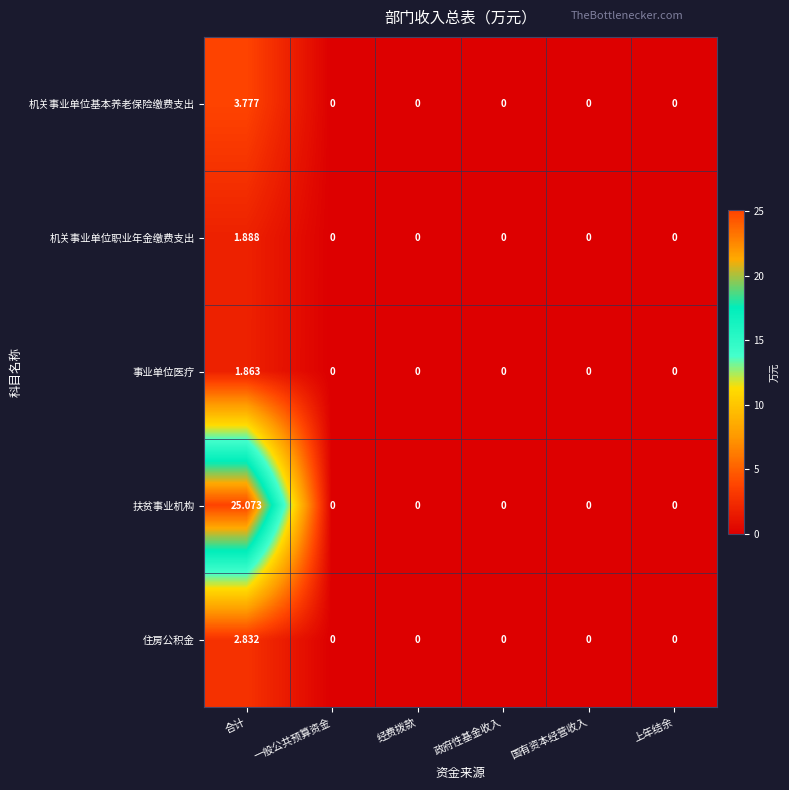

Rank the series at 合计 from lowest to highest value.

事业单位医疗, 机关事业单位职业年金缴费支出, 住房公积金, 机关事业单位基本养老保险缴费支出, 扶贫事业机构